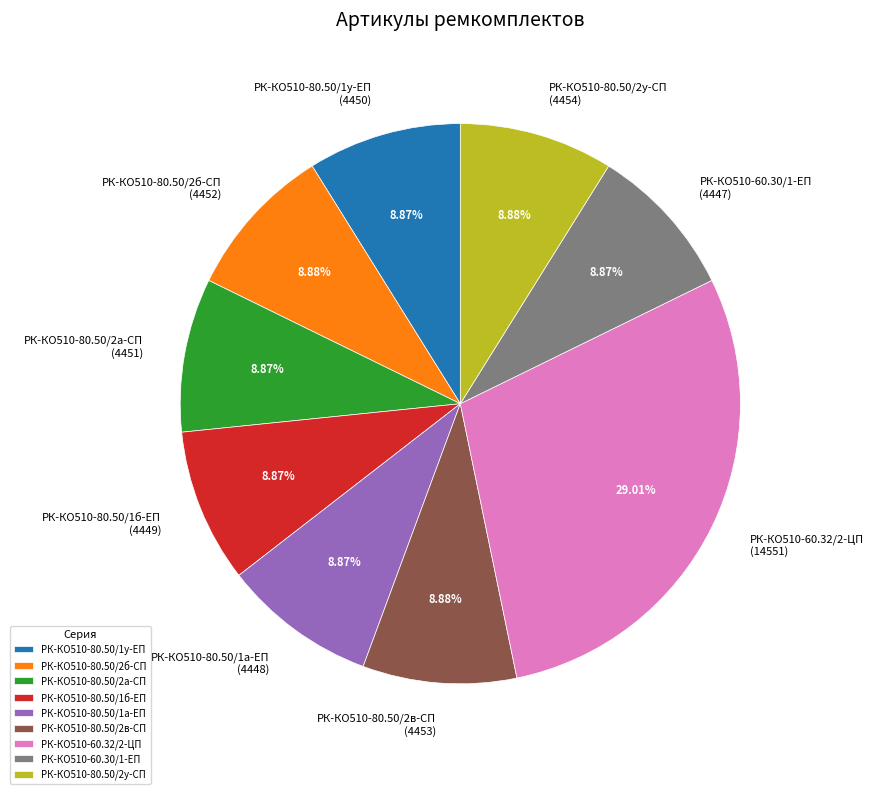

How many segments does this pie chart have?

9